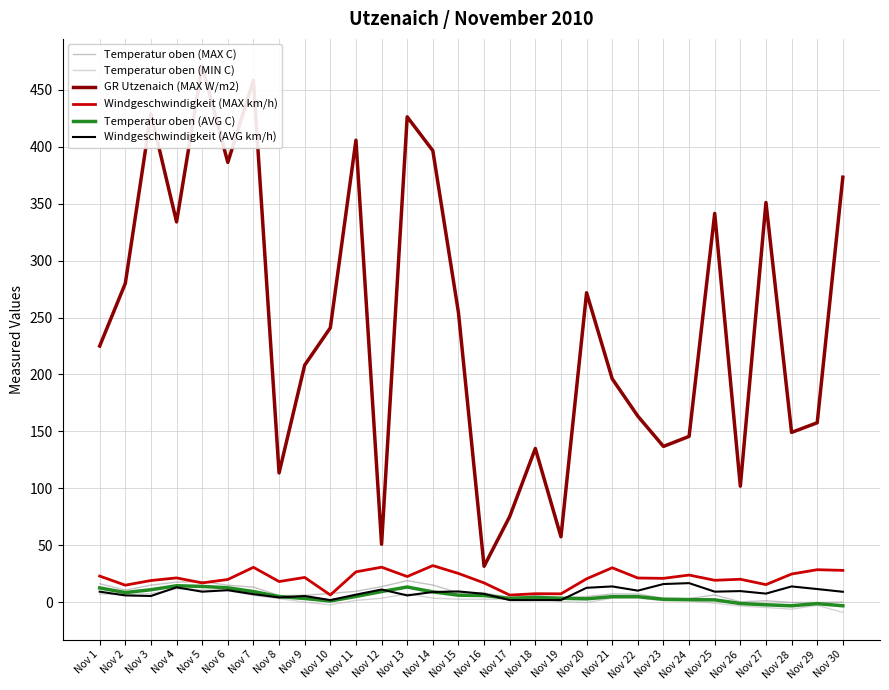

True or false: GR Utzenaich (MAX W/m2) has more than 0 points higher than both neighbors.

True